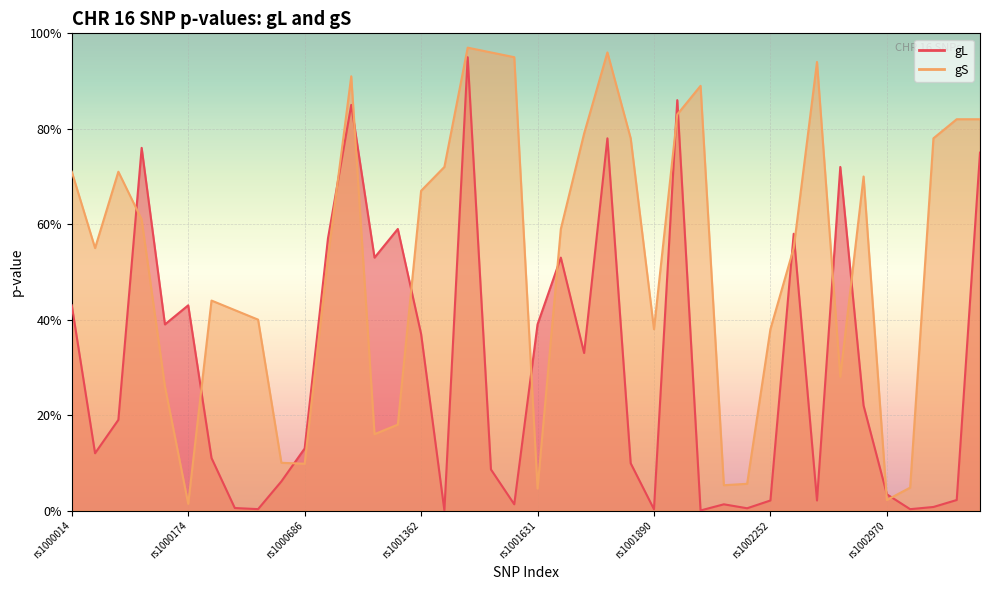

What is the value of the gL point at the 1st from the left?

0.4